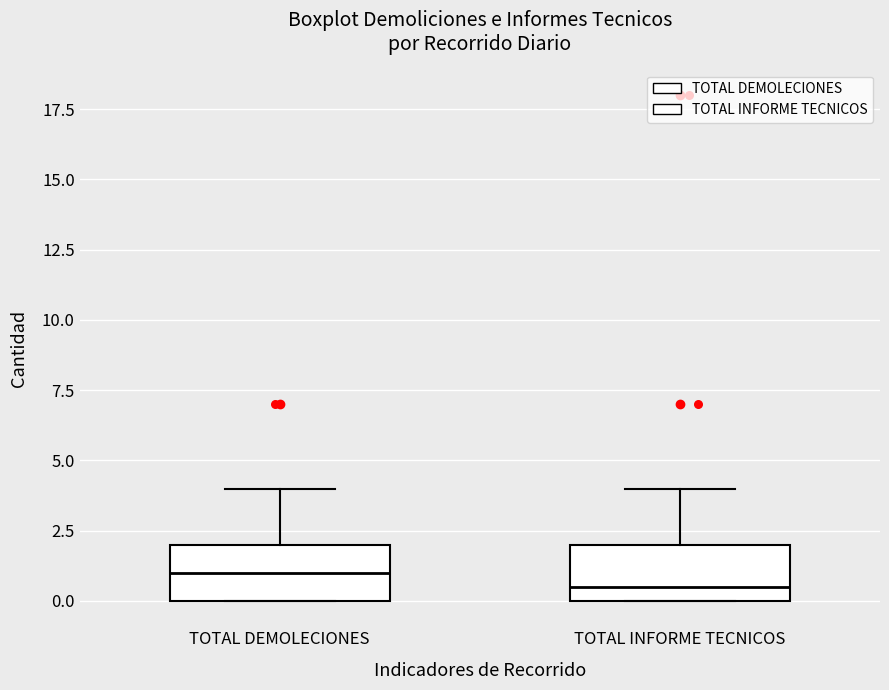

Which box's median line is the lowest?

TOTAL INFORME TECNICOS